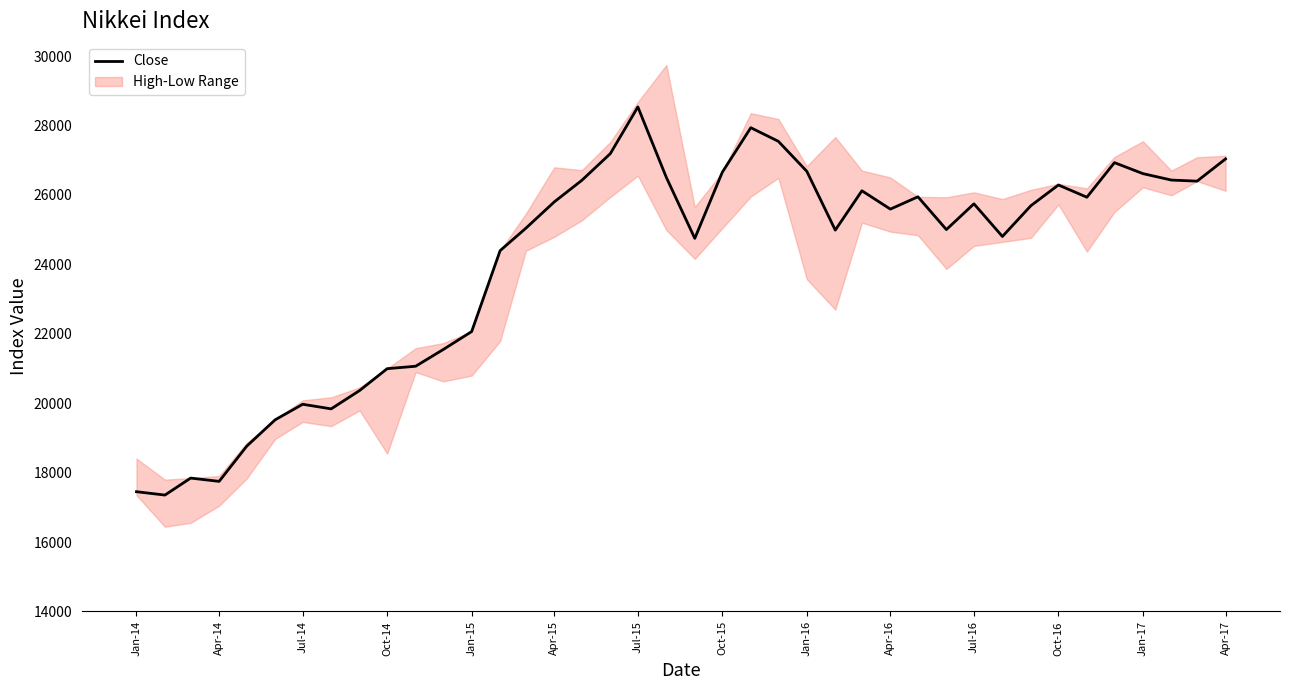

At which label is Close closest to 22944?

Jan-15